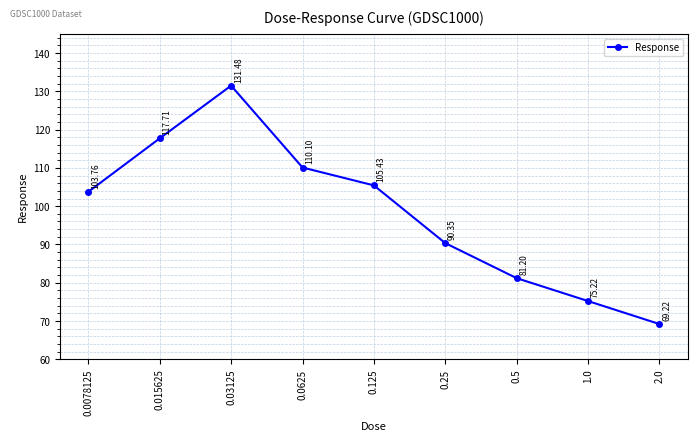

What is the maximum value shown in the chart?

131.5